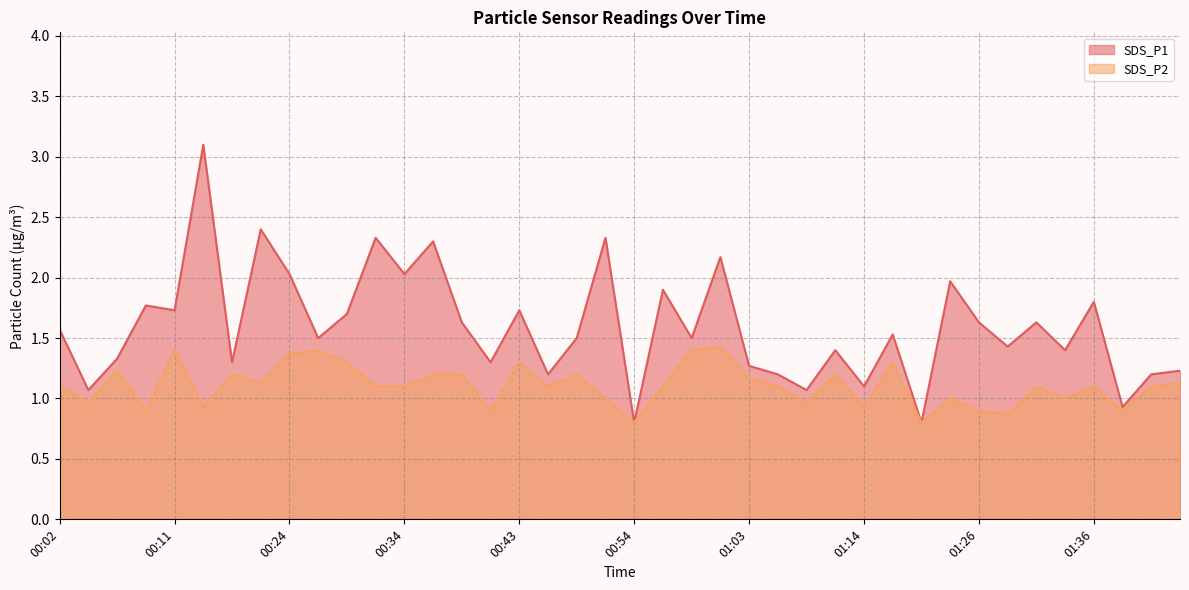

What are all the series names shown in the legend?

SDS_P1, SDS_P2